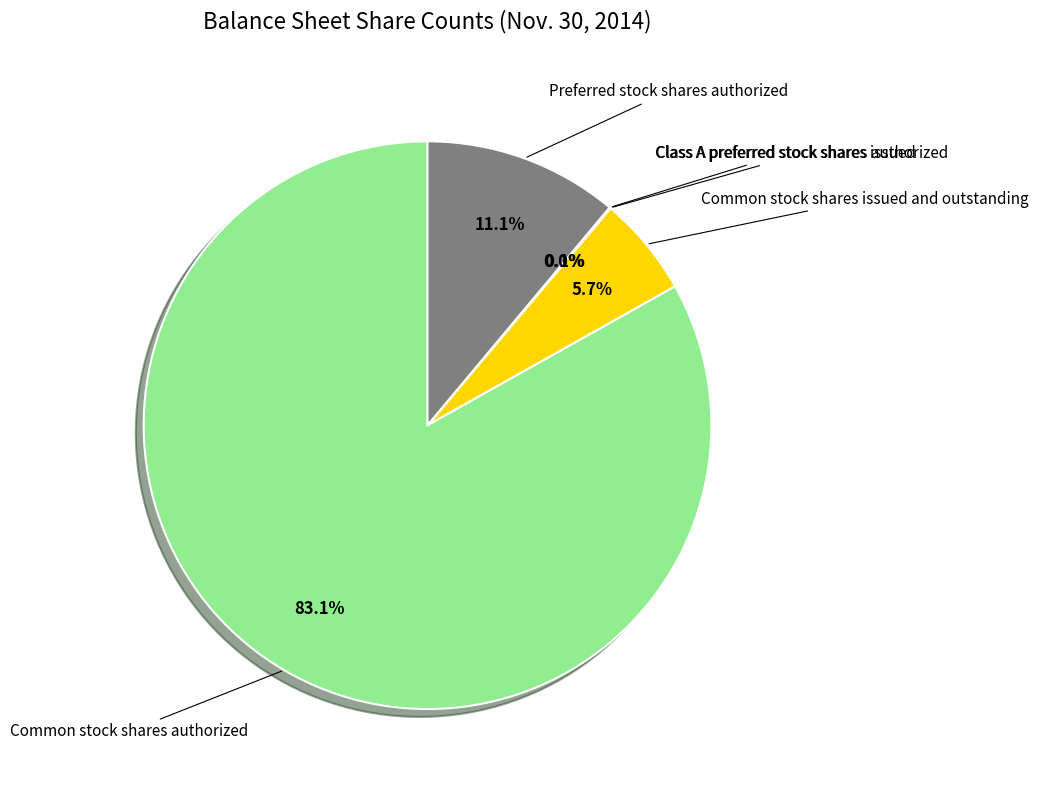

Does any single category account for the majority?

Yes